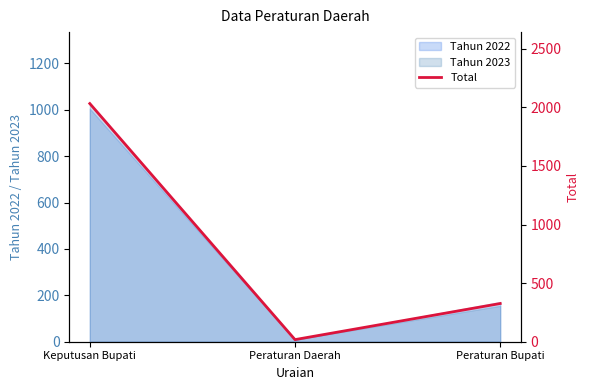

Where is Tahun 2022 nearest to the value 506?

Peraturan Bupati